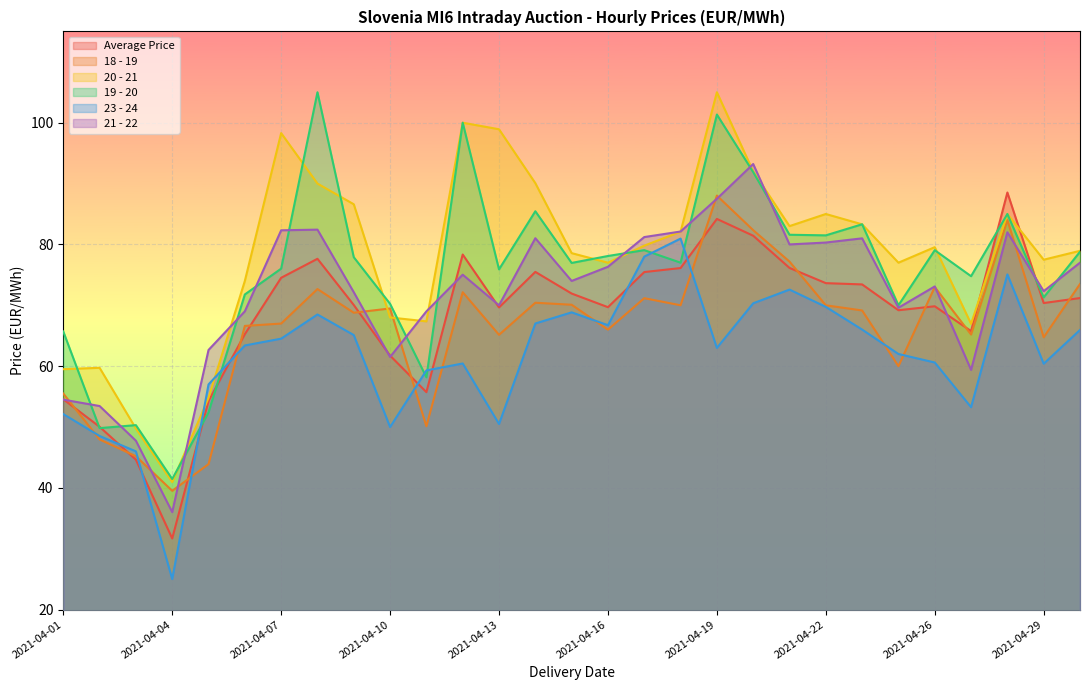

Reading right to left, what are all the values shown in this chart?

Average Price: 2021-04-30=71.2	2021-04-29=70.4	2021-04-28=88.5	2021-04-27=65.8	2021-04-26=69.8	2021-04-24=69.2	2021-04-23=73.4	2021-04-22=73.6	2021-04-21=76.1	2021-04-20=81.4	2021-04-19=84.2	2021-04-18=76.1	2021-04-17=75.5	2021-04-16=69.7	2021-04-15=71.9	2021-04-14=75.5	2021-04-13=69.7	2021-04-12=78.3	2021-04-11=55.7	2021-04-10=61.7	2021-04-09=70.0	2021-04-08=77.6	2021-04-07=74.5	2021-04-06=65.2	2021-04-05=54.3	2021-04-04=31.7	2021-04-03=44.6	2021-04-02=50.0	2021-04-01=54.6
18 - 19: 2021-04-30=73.5	2021-04-29=64.8	2021-04-28=84.0	2021-04-27=65.2	2021-04-26=73.0	2021-04-24=60.0	2021-04-23=69.2	2021-04-22=70.0	2021-04-21=77.2	2021-04-20=82.3	2021-04-19=88.0	2021-04-18=70.0	2021-04-17=71.2	2021-04-16=66.0	2021-04-15=70.1	2021-04-14=70.4	2021-04-13=65.2	2021-04-12=72.2	2021-04-11=50.1	2021-04-10=69.5	2021-04-09=68.8	2021-04-08=72.7	2021-04-07=67.0	2021-04-06=66.6	2021-04-05=43.9	2021-04-04=39.5	2021-04-03=45.2	2021-04-02=48.0	2021-04-01=55.5
20 - 21: 2021-04-30=79.0	2021-04-29=77.5	2021-04-28=85.0	2021-04-27=67.0	2021-04-26=79.5	2021-04-24=77.0	2021-04-23=83.3	2021-04-22=85.0	2021-04-21=83.0	2021-04-20=92.0	2021-04-19=105.0	2021-04-18=82.1	2021-04-17=79.8	2021-04-16=77.0	2021-04-15=78.6	2021-04-14=90.1	2021-04-13=98.9	2021-04-12=100.0	2021-04-11=67.4	2021-04-10=68.0	2021-04-09=86.6	2021-04-08=90.0	2021-04-07=98.3	2021-04-06=74.0	2021-04-05=54.8	2021-04-04=41.0	2021-04-03=49.8	2021-04-02=59.7	2021-04-01=59.5
19 - 20: 2021-04-30=78.8	2021-04-29=71.3	2021-04-28=85.0	2021-04-27=74.8	2021-04-26=79.0	2021-04-24=70.0	2021-04-23=83.3	2021-04-22=81.5	2021-04-21=81.6	2021-04-20=91.9	2021-04-19=101.3	2021-04-18=77.0	2021-04-17=79.1	2021-04-16=78.1	2021-04-15=77.0	2021-04-14=85.5	2021-04-13=75.9	2021-04-12=100.0	2021-04-11=58.2	2021-04-10=70.2	2021-04-09=77.9	2021-04-08=105.0	2021-04-07=76.0	2021-04-06=71.8	2021-04-05=52.4	2021-04-04=41.5	2021-04-03=50.3	2021-04-02=49.8	2021-04-01=65.7
23 - 24: 2021-04-30=66.0	2021-04-29=60.4	2021-04-28=75.1	2021-04-27=53.3	2021-04-26=60.6	2021-04-24=62.0	2021-04-23=66.0	2021-04-22=69.7	2021-04-21=72.6	2021-04-20=70.3	2021-04-19=63.0	2021-04-18=81.0	2021-04-17=78.0	2021-04-16=66.7	2021-04-15=68.8	2021-04-14=67.0	2021-04-13=50.5	2021-04-12=60.4	2021-04-11=59.3	2021-04-10=50.0	2021-04-09=65.1	2021-04-08=68.5	2021-04-07=64.5	2021-04-06=63.4	2021-04-05=57.0	2021-04-04=25.0	2021-04-03=46.0	2021-04-02=48.5	2021-04-01=52.1
21 - 22: 2021-04-30=77.0	2021-04-29=72.3	2021-04-28=82.0	2021-04-27=59.4	2021-04-26=73.1	2021-04-24=69.6	2021-04-23=81.0	2021-04-22=80.3	2021-04-21=80.0	2021-04-20=93.2	2021-04-19=87.5	2021-04-18=82.1	2021-04-17=81.2	2021-04-16=76.3	2021-04-15=74.0	2021-04-14=81.0	2021-04-13=70.0	2021-04-12=75.0	2021-04-11=69.0	2021-04-10=61.5	2021-04-09=72.2	2021-04-08=82.4	2021-04-07=82.3	2021-04-06=69.0	2021-04-05=62.7	2021-04-04=36.0	2021-04-03=47.8	2021-04-02=53.5	2021-04-01=54.5